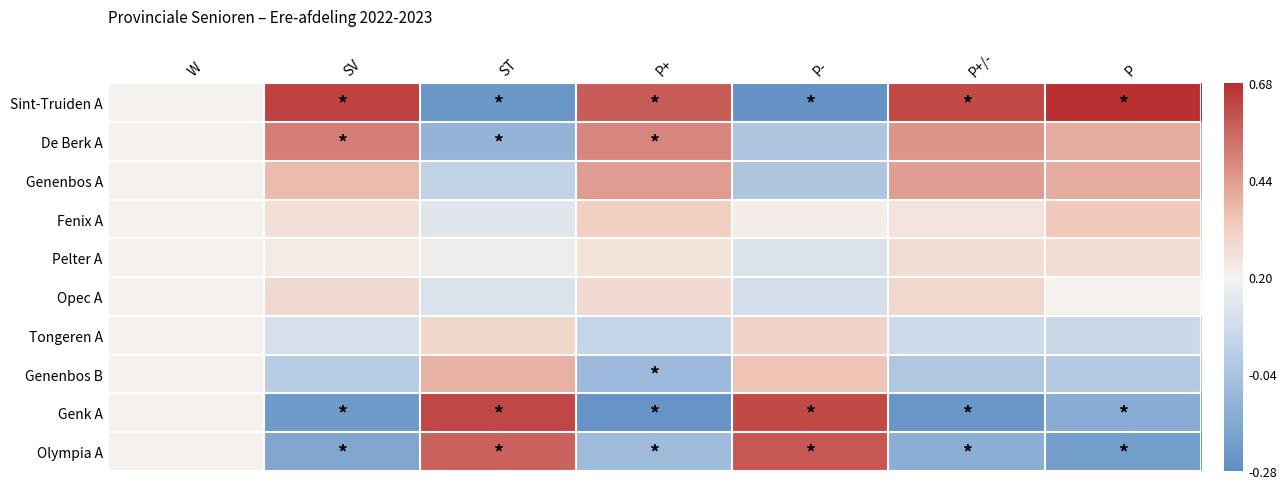

List the series in order of their peak value, highest first.

Sint-Truiden A, Genk A, Olympia A, De Berk A, Genenbos A, Genenbos B, Fenix A, Tongeren A, Opec A, Pelter A